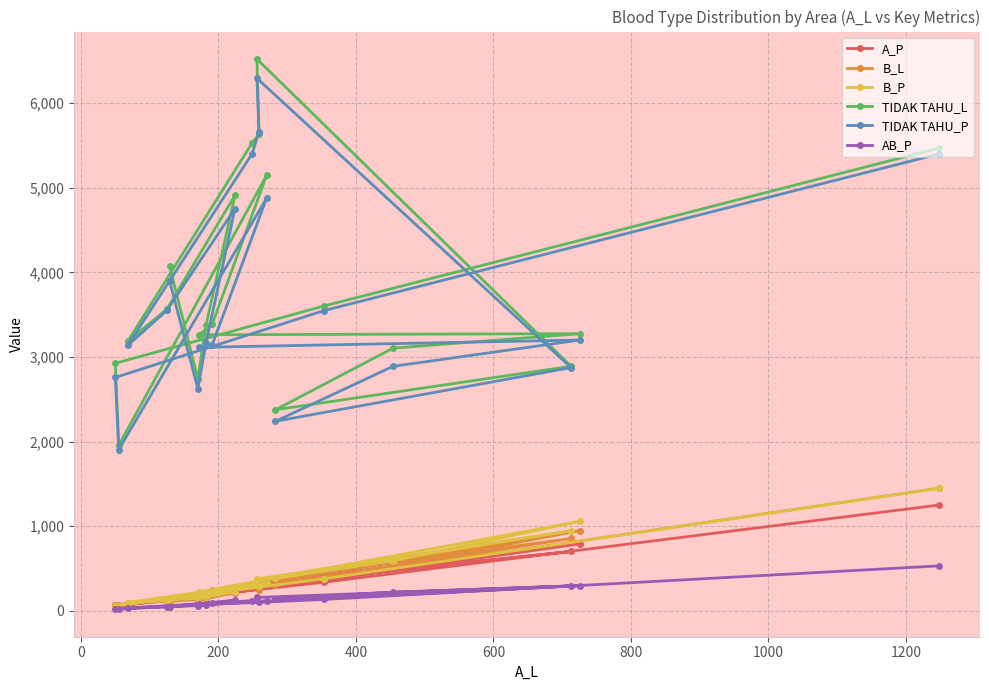

At how many categories does at least one series exceed 4789?

6